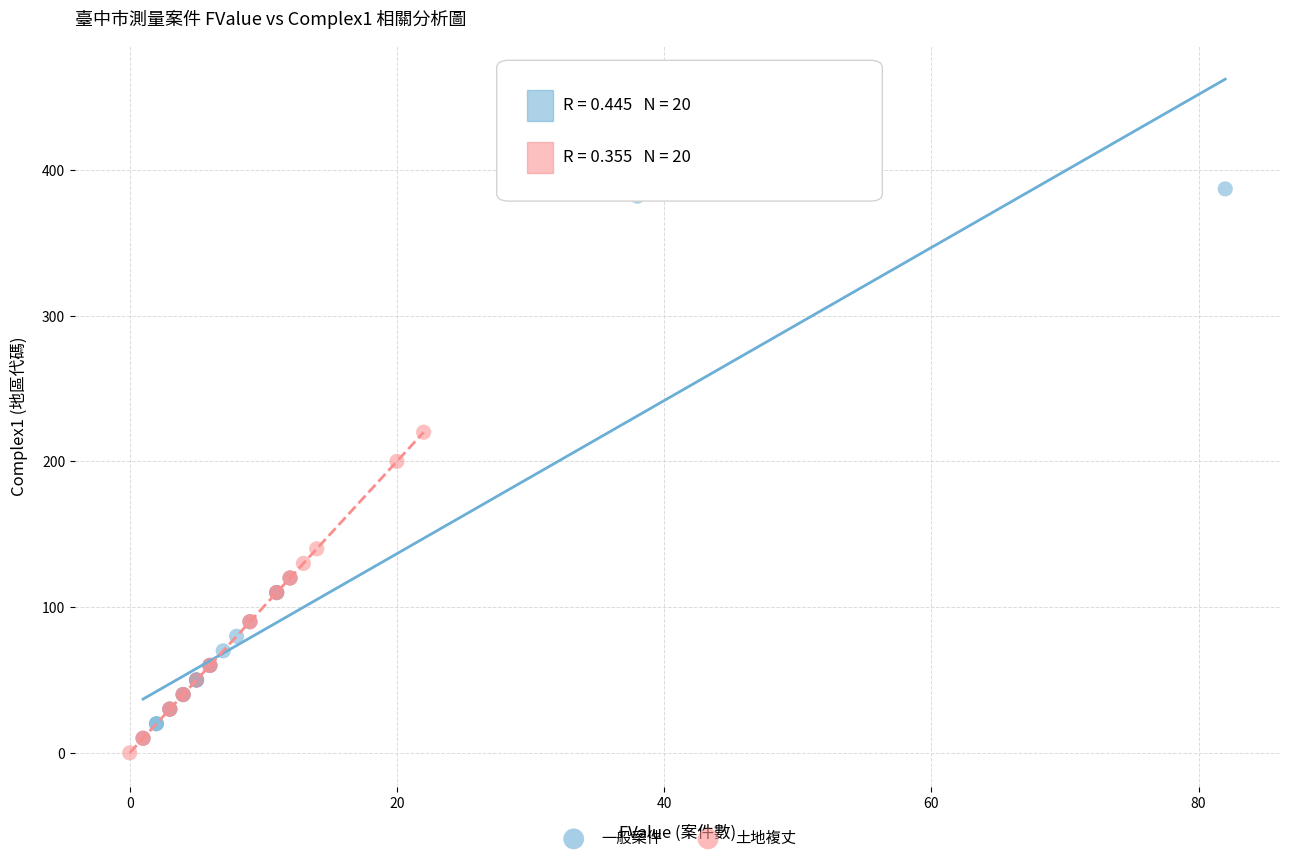

Which series has the largest Y range (max minus min)?

一般案件